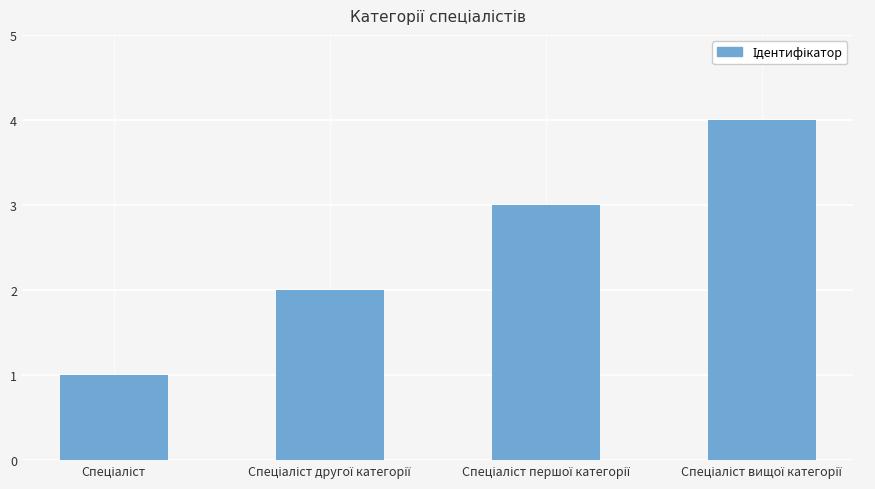

How many values are between 2 and 4?

3